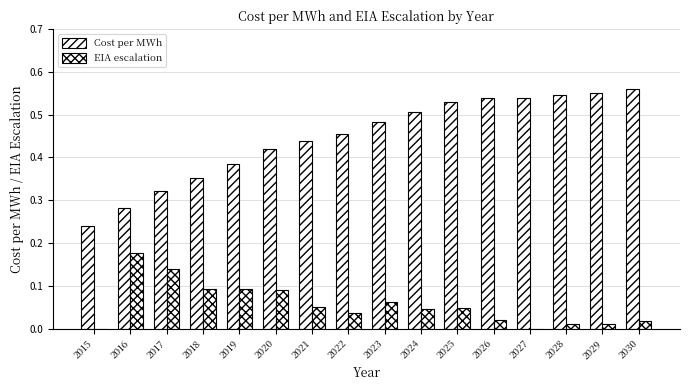

What is the difference between the maximum and minimum values in the EIA escalation series?

0.2